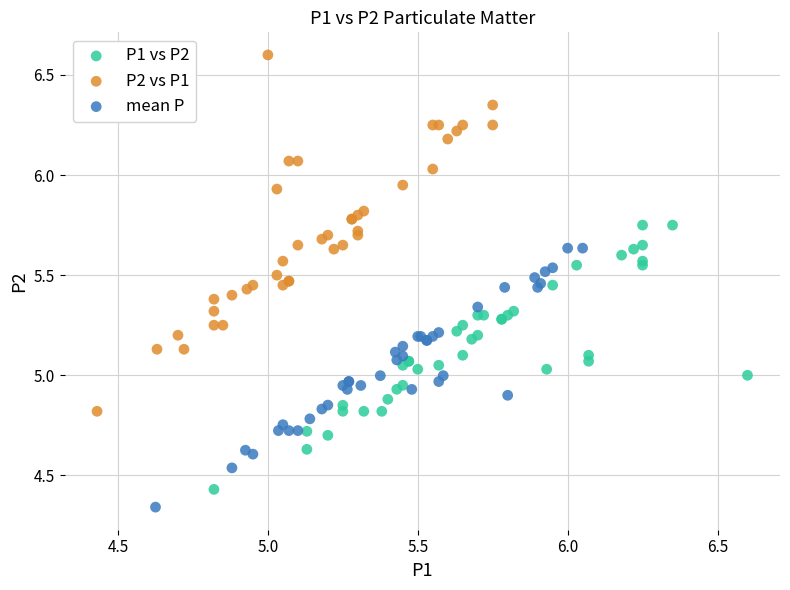

Which series contains the highest Y value?

P2 vs P1